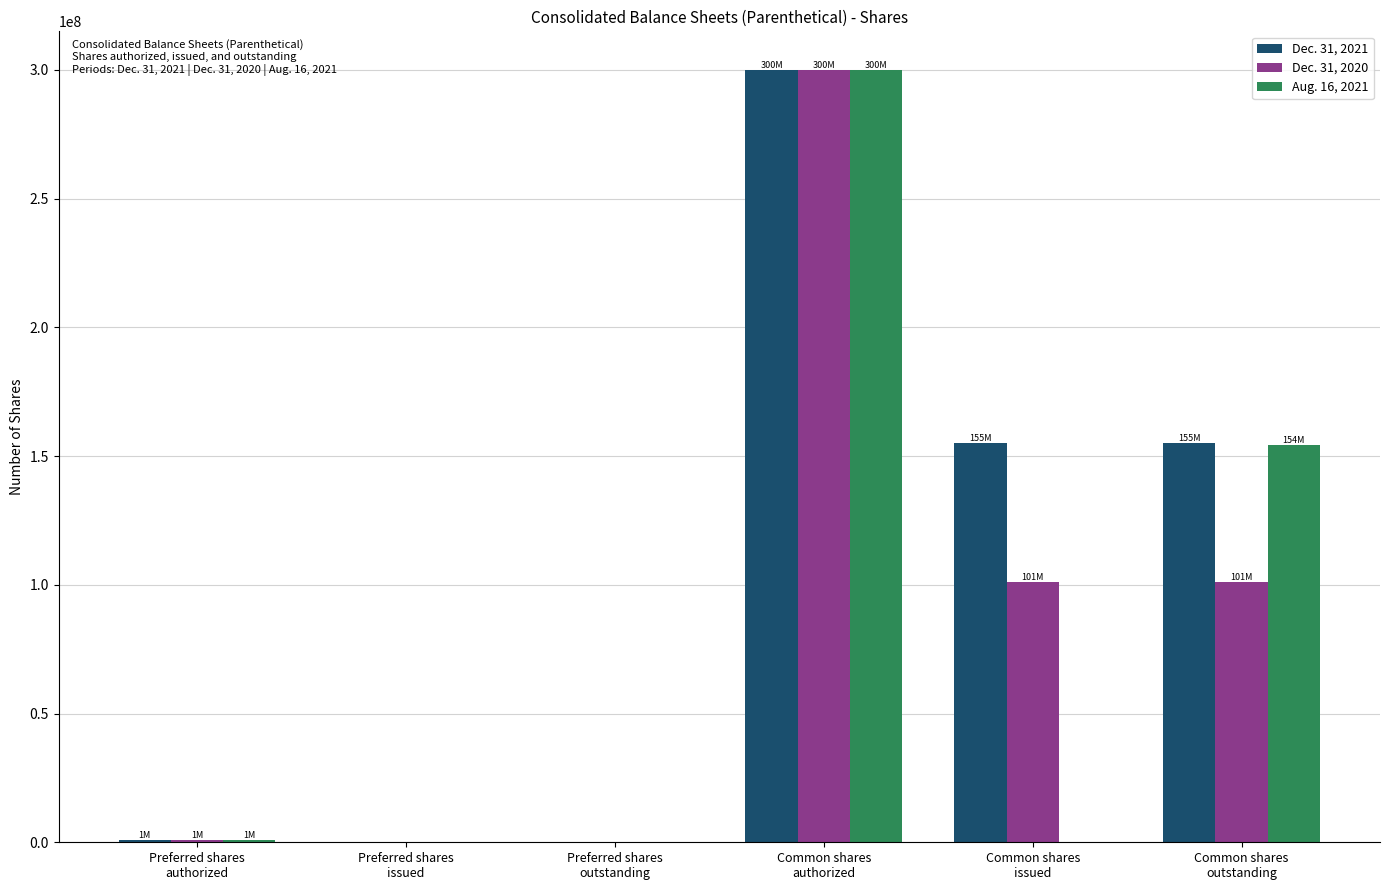

How many distinct data groups are displayed?

3